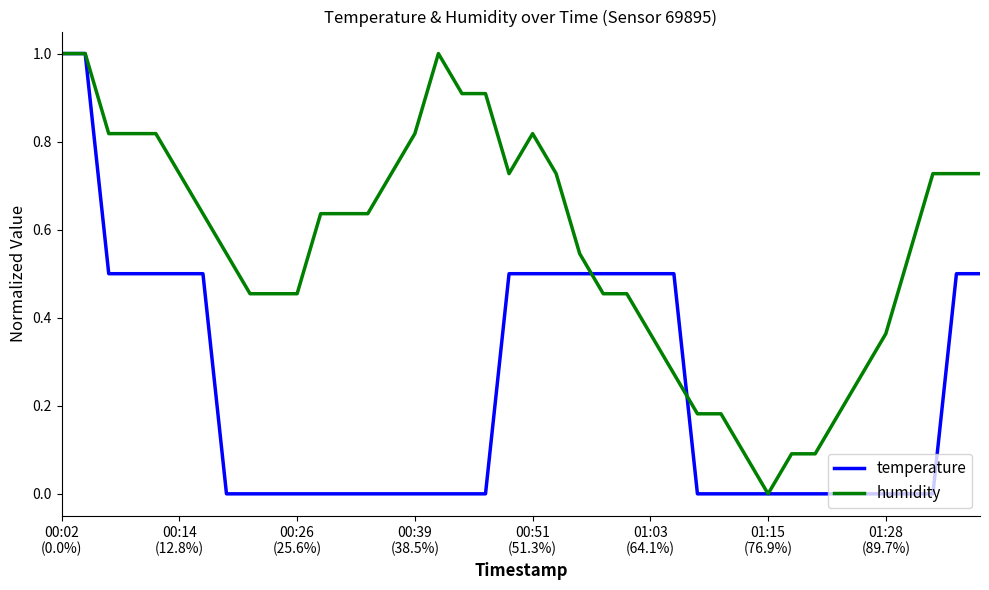

After their last crossing, which series has the higher values: humidity or temperature?

humidity